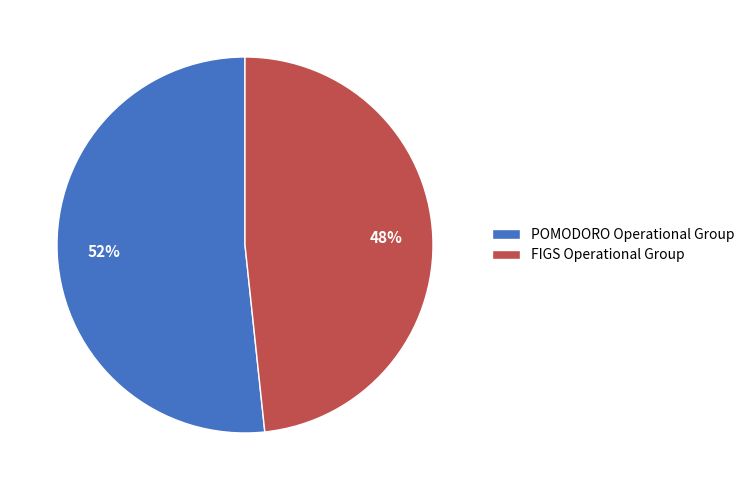

Which slice represents more than half of the pie?

POMODORO Operational Group